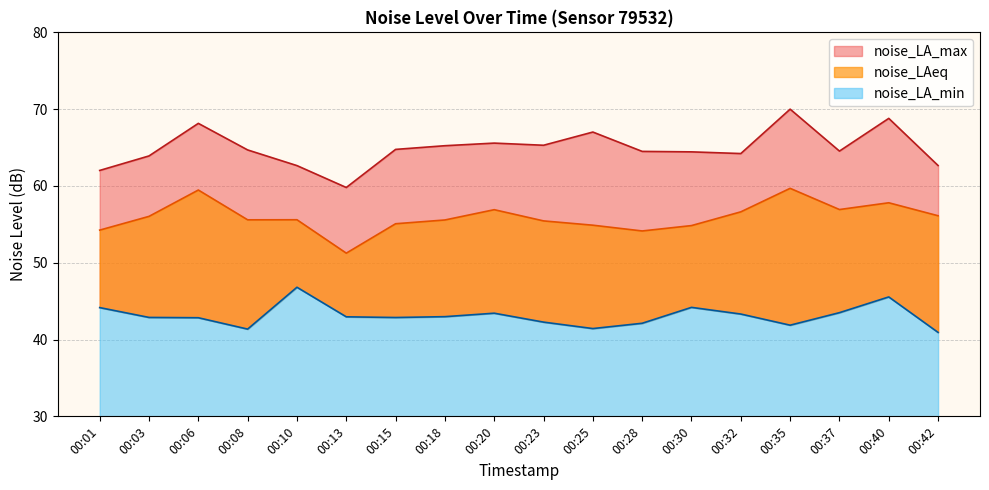

True or false: noise_LA_min has a value of 61.4 at 00:08.

False